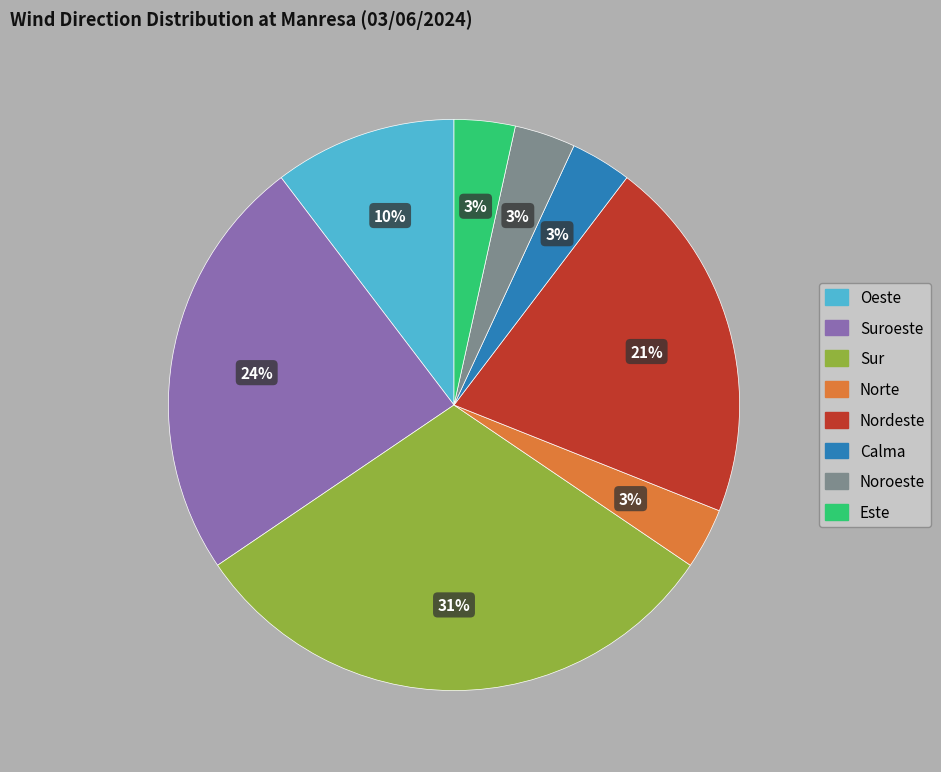

To the nearest percent, what is the average slice percentage?

12%